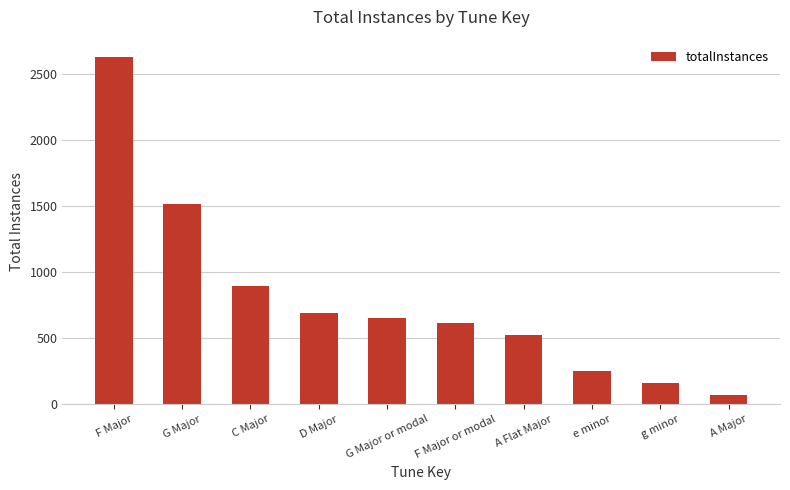

List the labels in order of value, largest first.

F Major, G Major, C Major, D Major, G Major or modal, F Major or modal, A Flat Major, e minor, g minor, A Major